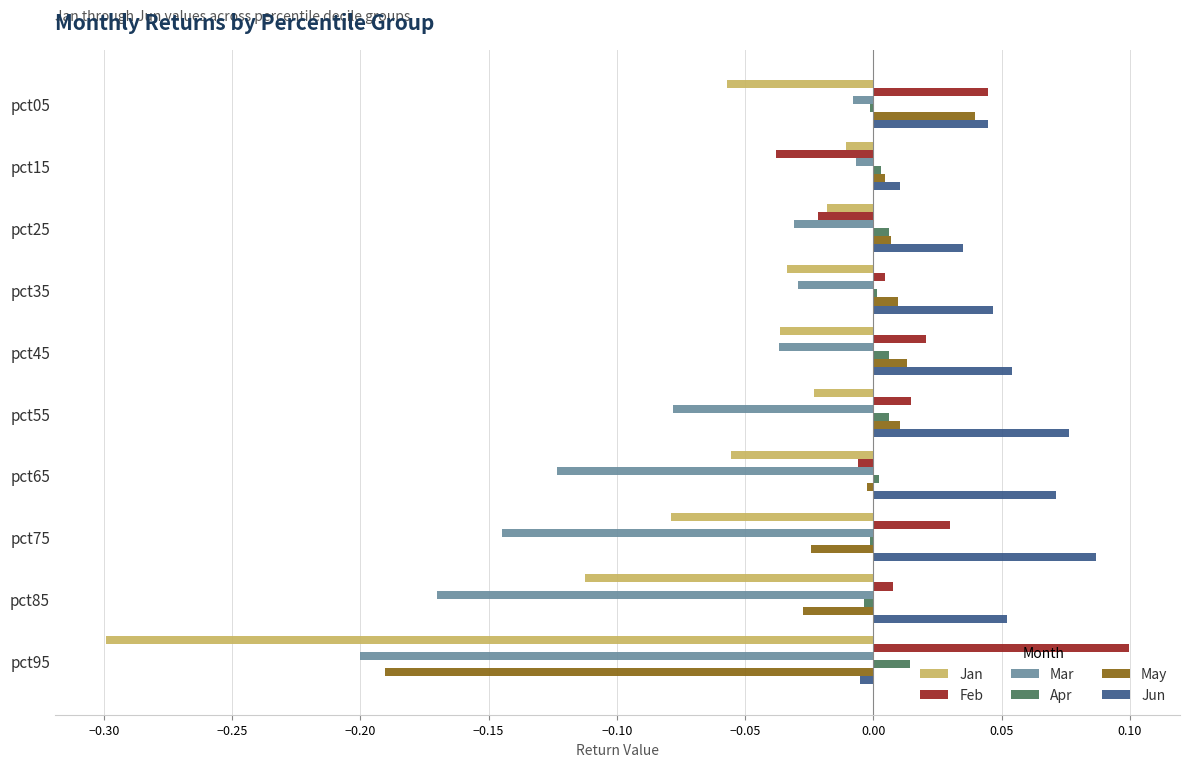

At which category is the sum across all series the highest?

pct05